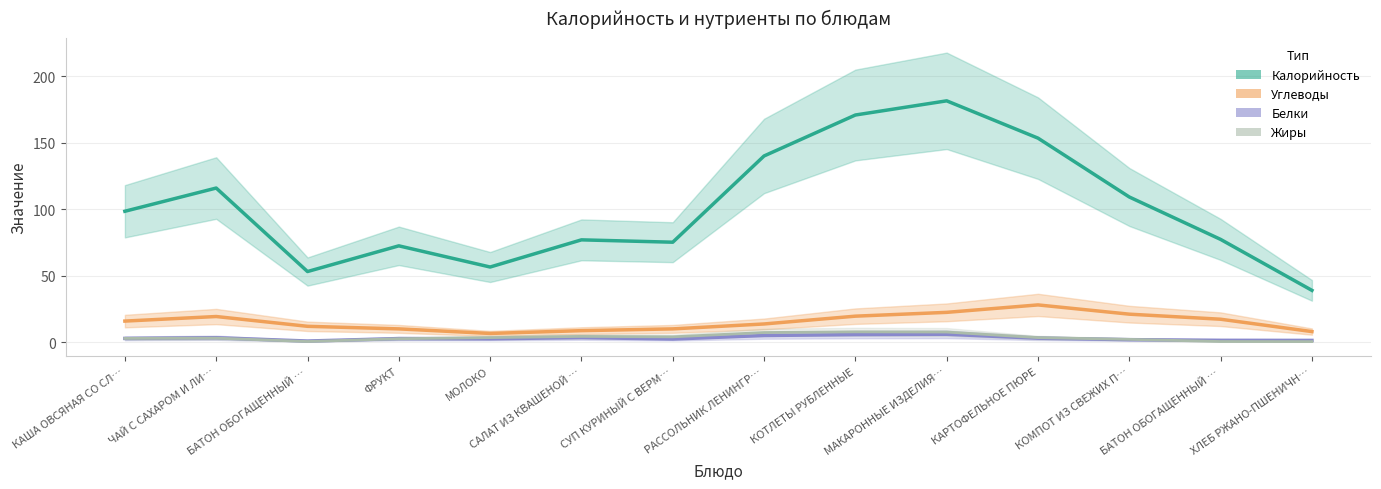

How many series are shown in this chart?

4